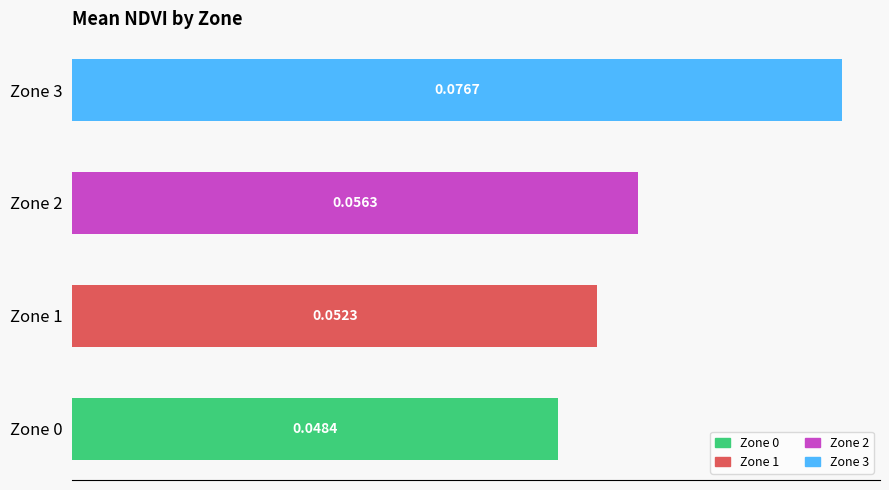

Does the chart contain stacked bars?

No